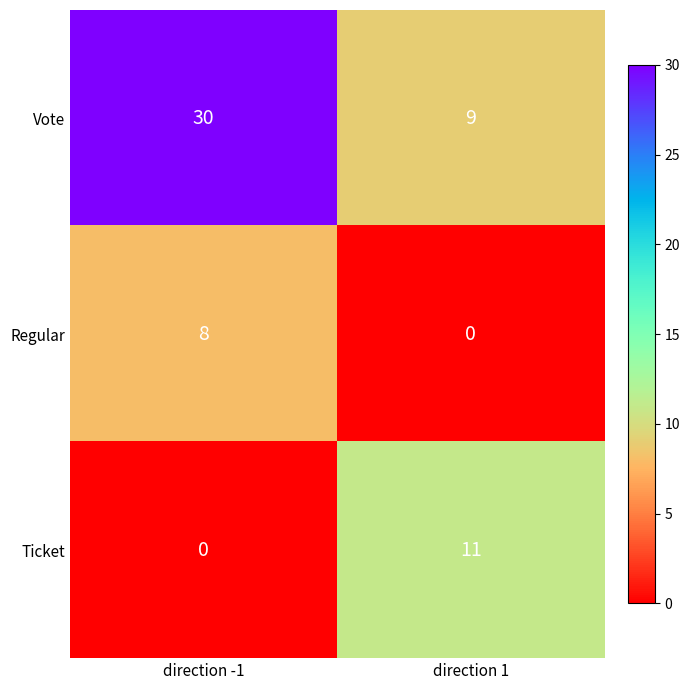

What is the total value across all series at direction -1?

38